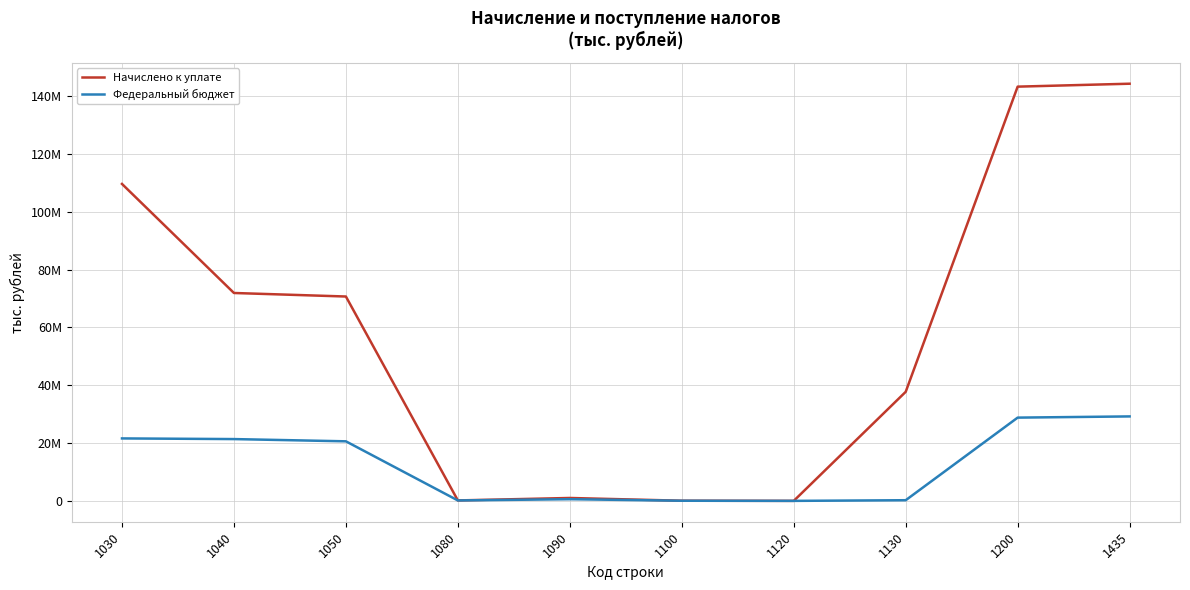

Which category has the highest value across all series?

1435